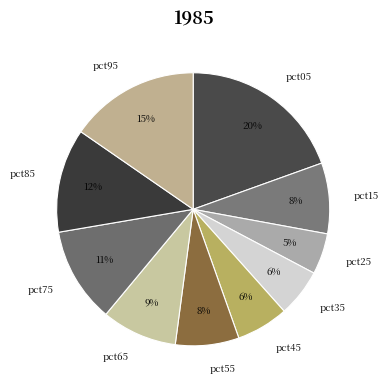

To the nearest percent, what is the combined percentage of pct15 and pct25?

13%